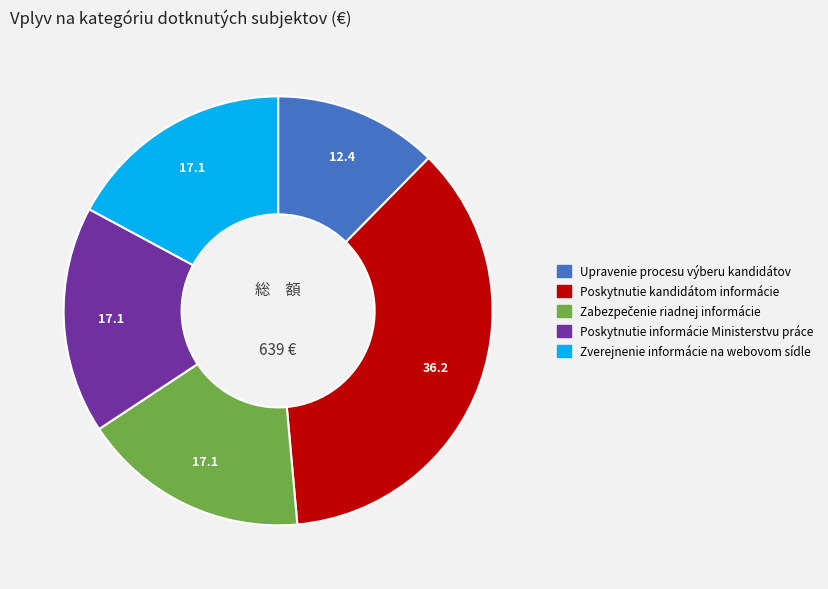

How many segments does this pie chart have?

5